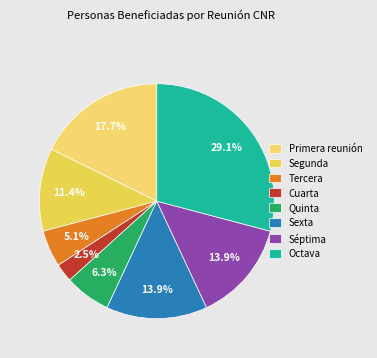

Count the number of slices in the pie.

8